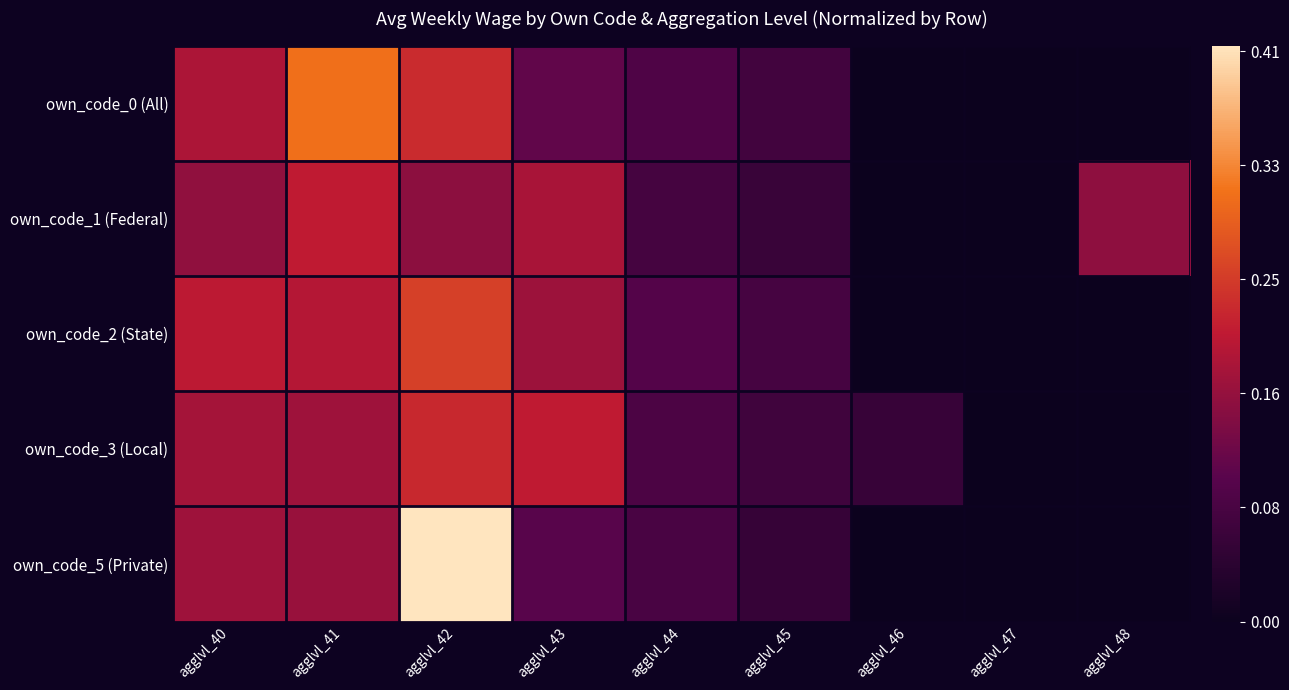

Which series has the largest total across all categories?

own_code_0 (All)